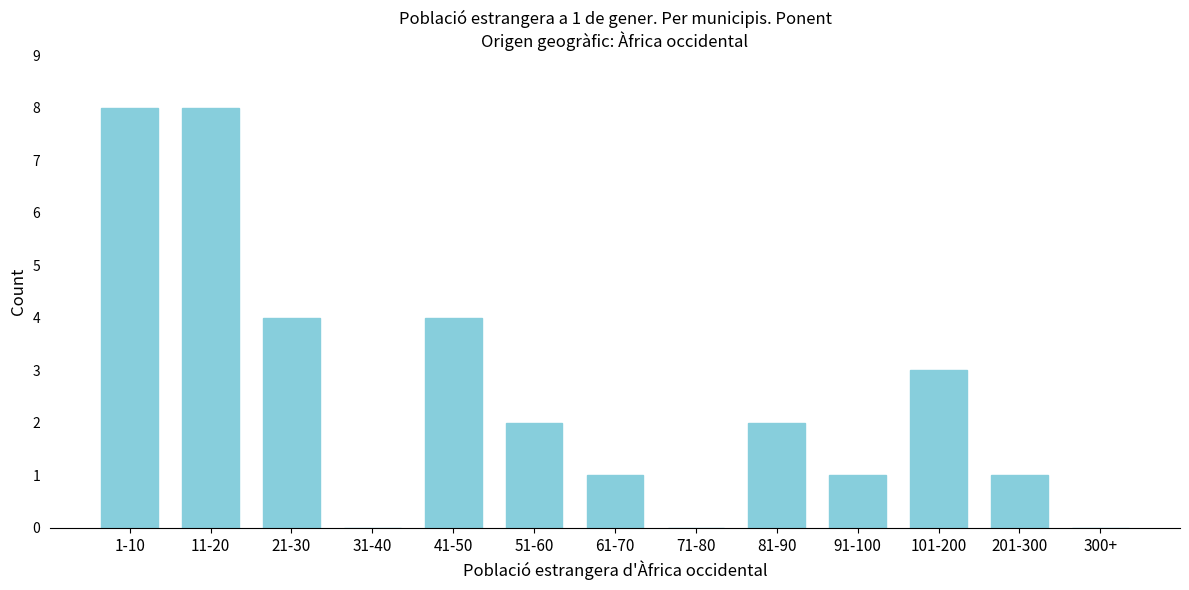

True or false: the data shows 1 at 201-300.

True